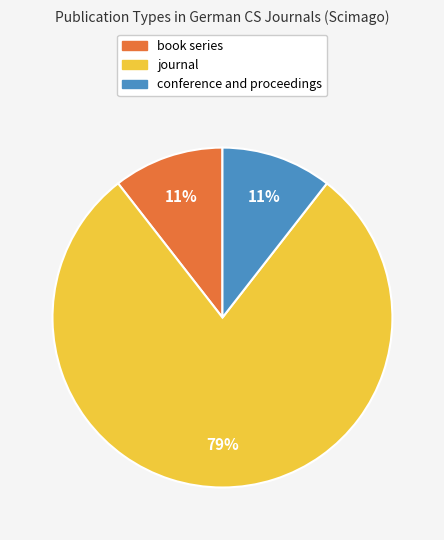

How many slices are in this pie chart?

3